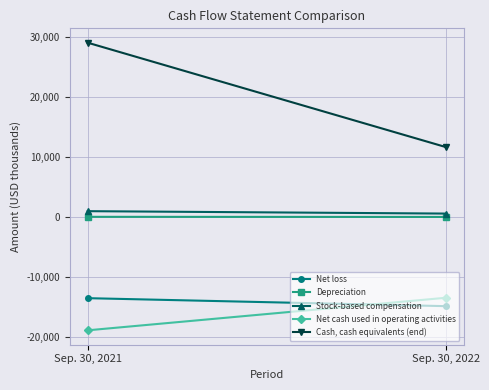

Read the Net loss value at Sep. 30, 2022, to the nearest 100.

-14800